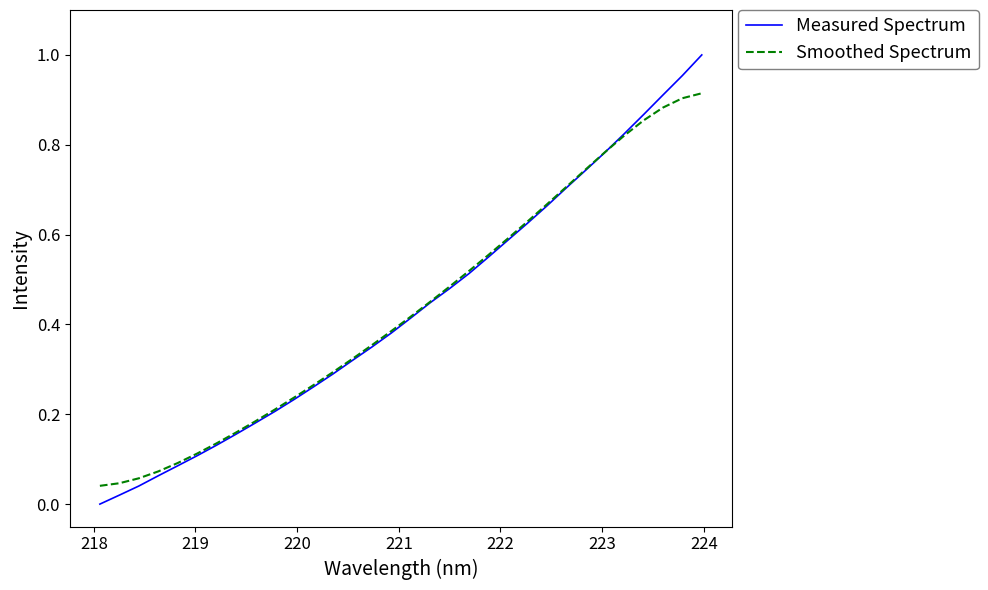

List the series in order of their peak value, lowest first.

Smoothed Spectrum, Measured Spectrum